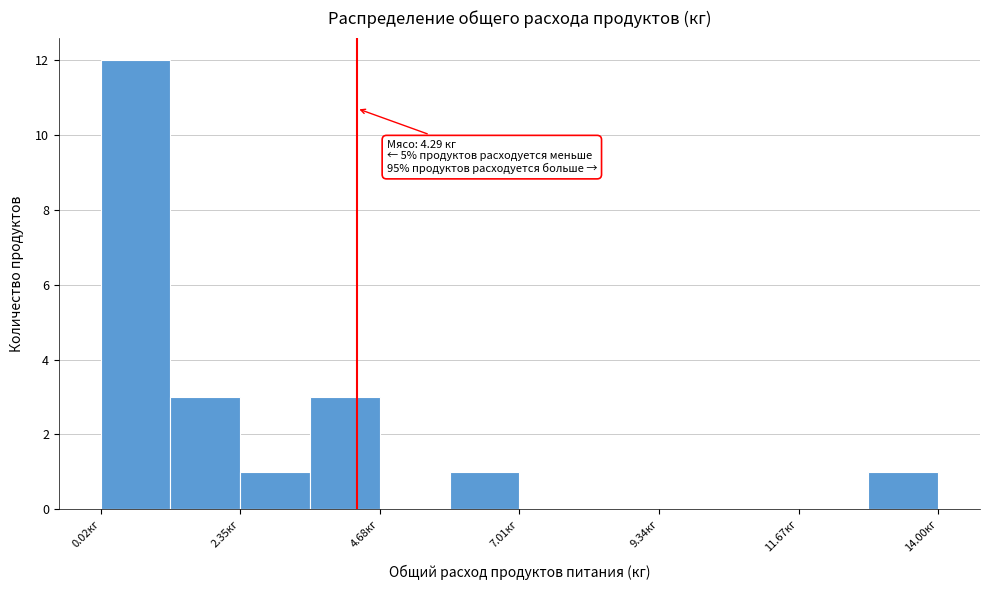

Around what value on the x-axis is the tallest bar? Give the approximate position of its centre, as read against the axis.

0.5